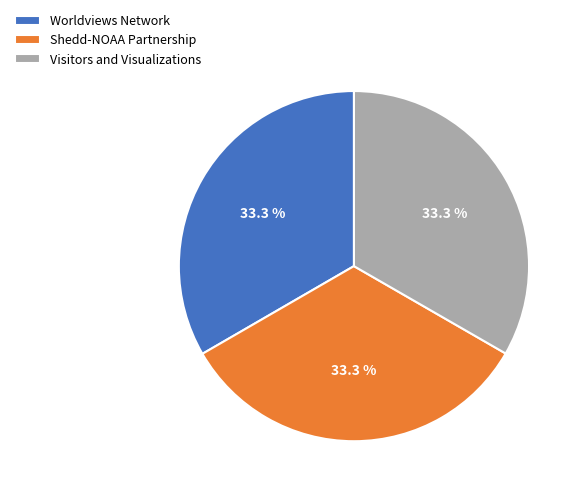

Does any single category account for the majority?

No